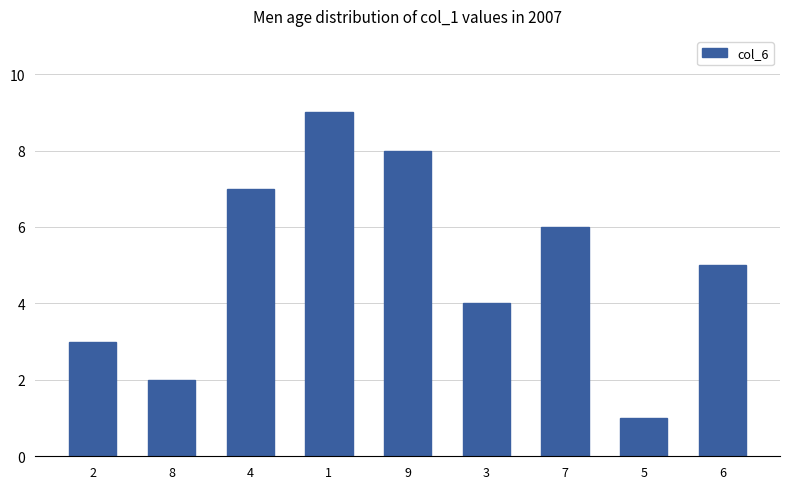

How many series are shown in this chart?

1